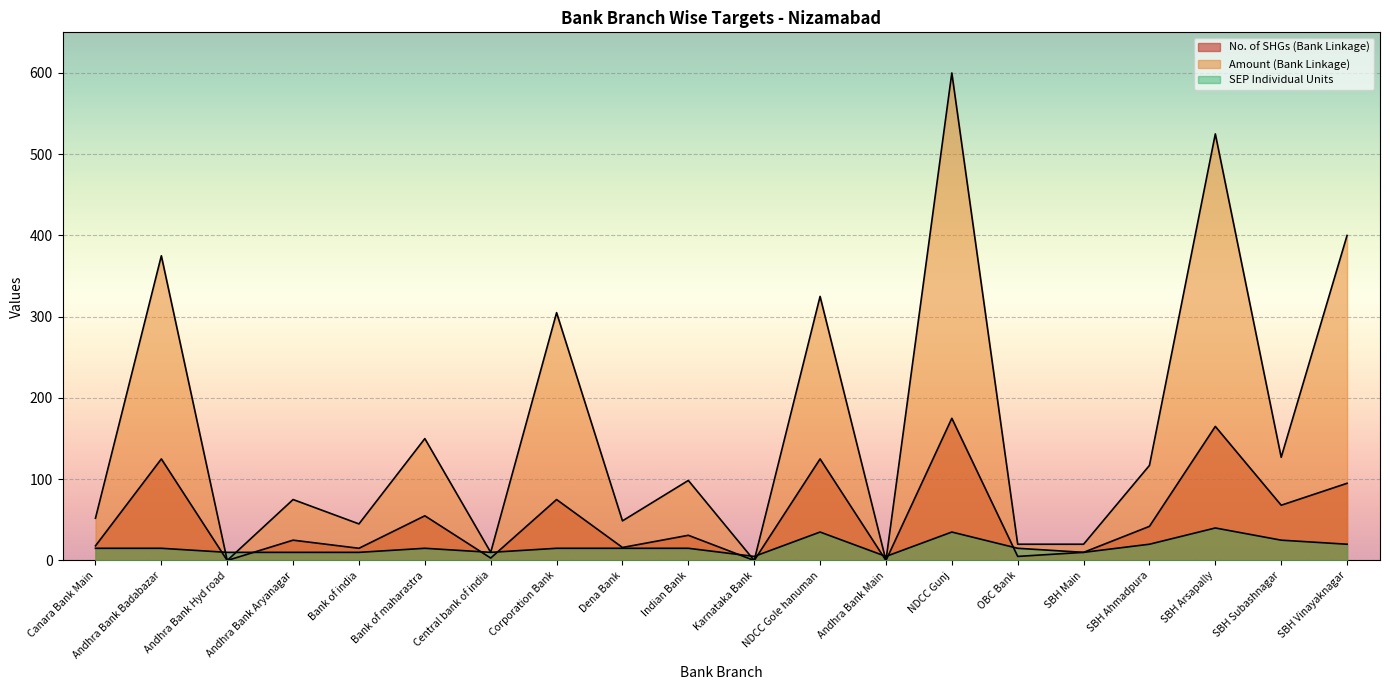

Which category has the lowest value across all series?

Andhra Bank Hyd road